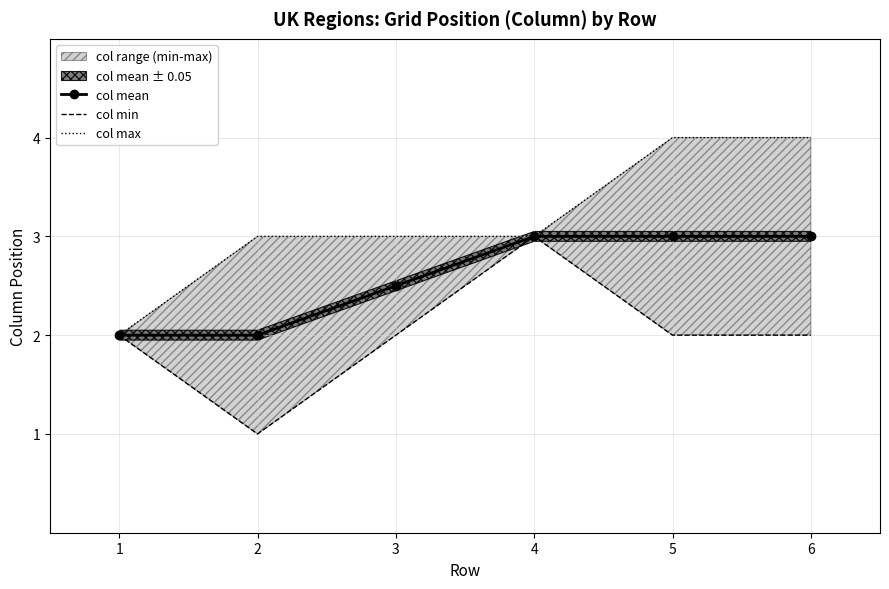

What is the minimum value shown in the chart?

1.0